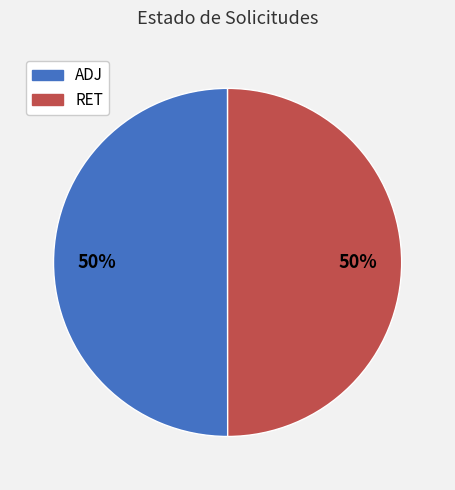

Is the sum of RET and ADJ greater than half?

Yes